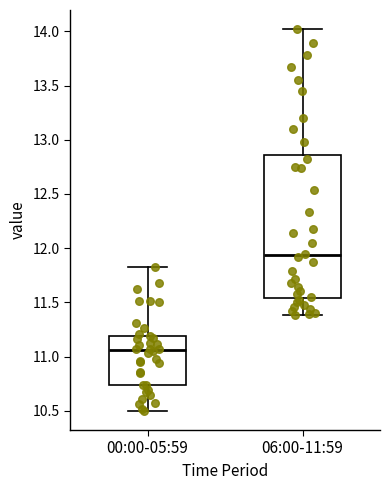

Reading left to right, transcribe this box plot: for each box, give where its median line is, the range the box spans, and where its two whiskers end, as read against the y-axis. The values are not printed on the chart, so give them approximately, as read against the axis.

00:00-05:59: median 11.05, box 10.75 to 11.20, whiskers 10.50 to 11.85
06:00-11:59: median 11.95, box 11.55 to 12.85, whiskers 11.40 to 14.00